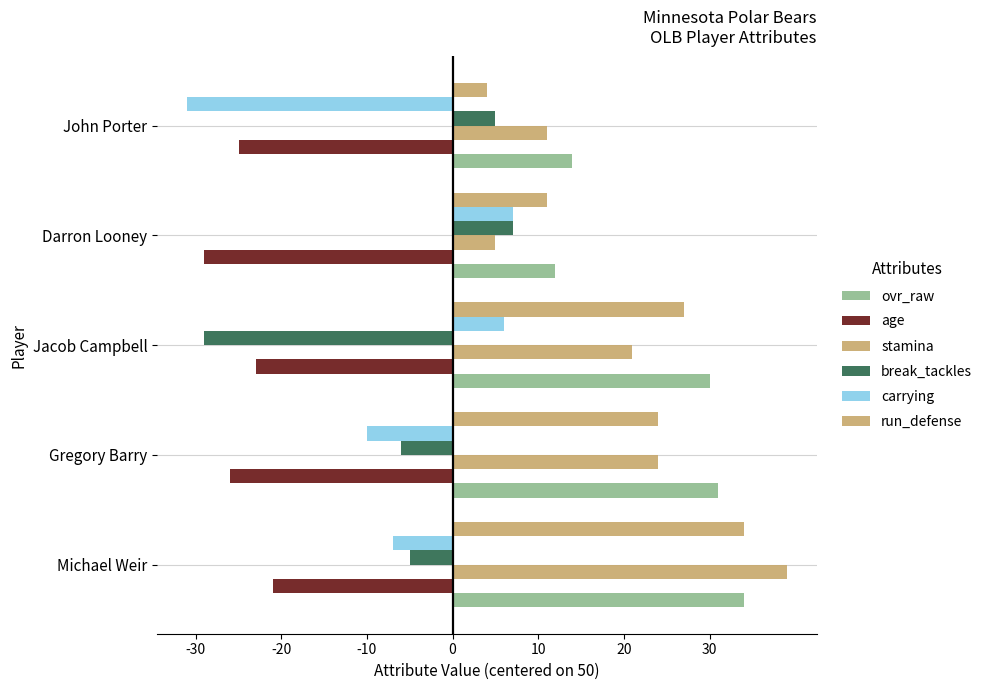

How many series are shown in this chart?

6